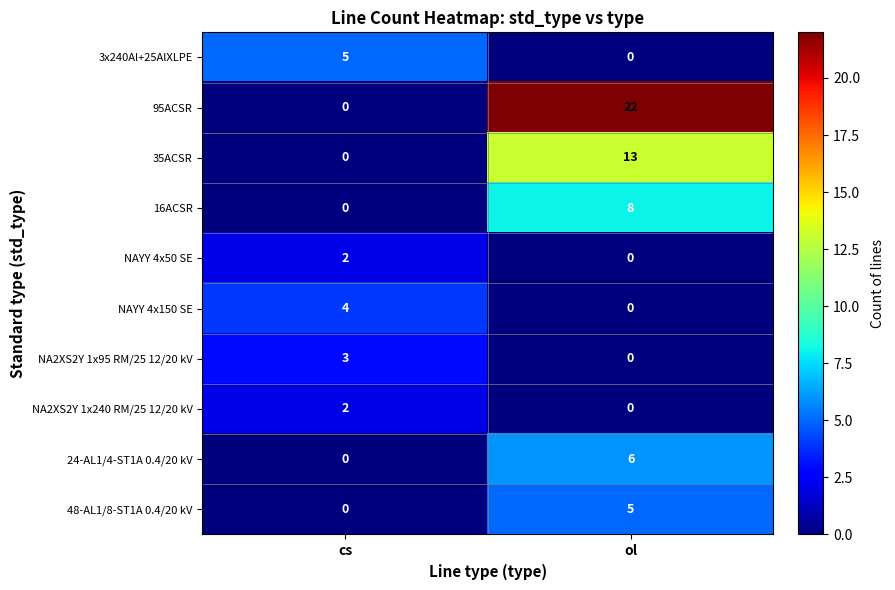

Reading right to left, what are all the values shown in this chart?

3x240Al+25AlXLPE: 0	5
95ACSR: 22	0
35ACSR: 13	0
16ACSR: 8	0
NAYY 4x50 SE: 0	2
NAYY 4x150 SE: 0	4
NA2XS2Y 1x95 RM/25 12/20 kV: 0	3
NA2XS2Y 1x240 RM/25 12/20 kV: 0	2
24-AL1/4-ST1A 0.4/20 kV: 6	0
48-AL1/8-ST1A 0.4/20 kV: 5	0